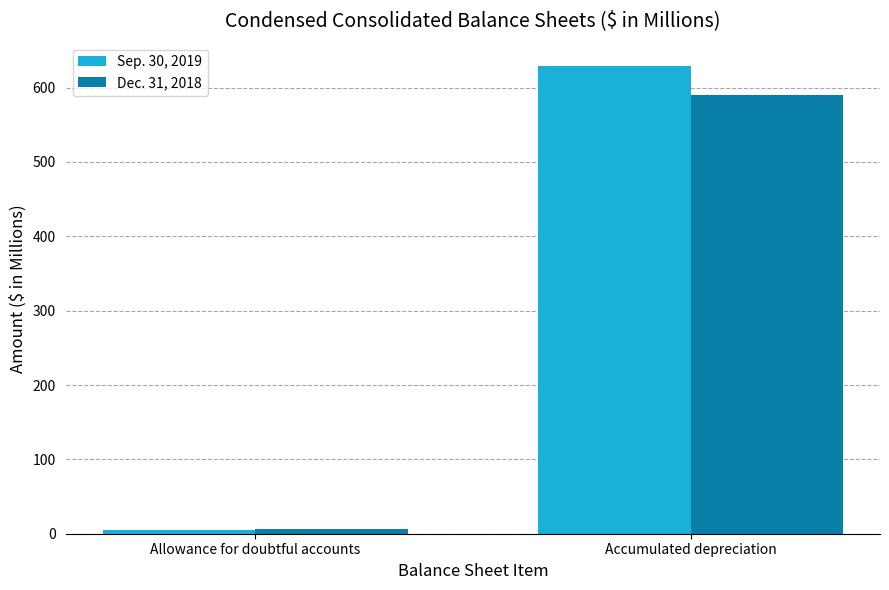

How many bars are there in each group?

2